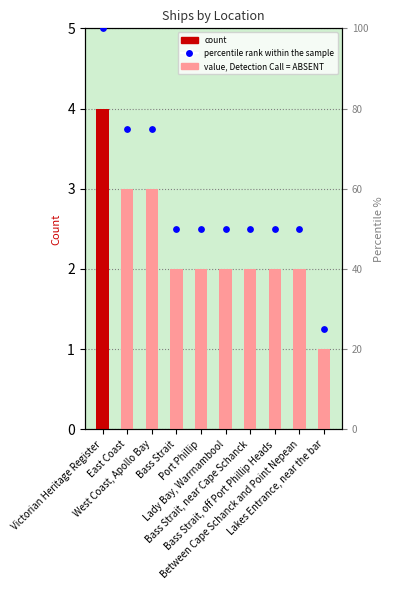

What is the total value across all series at Bass Strait?

52